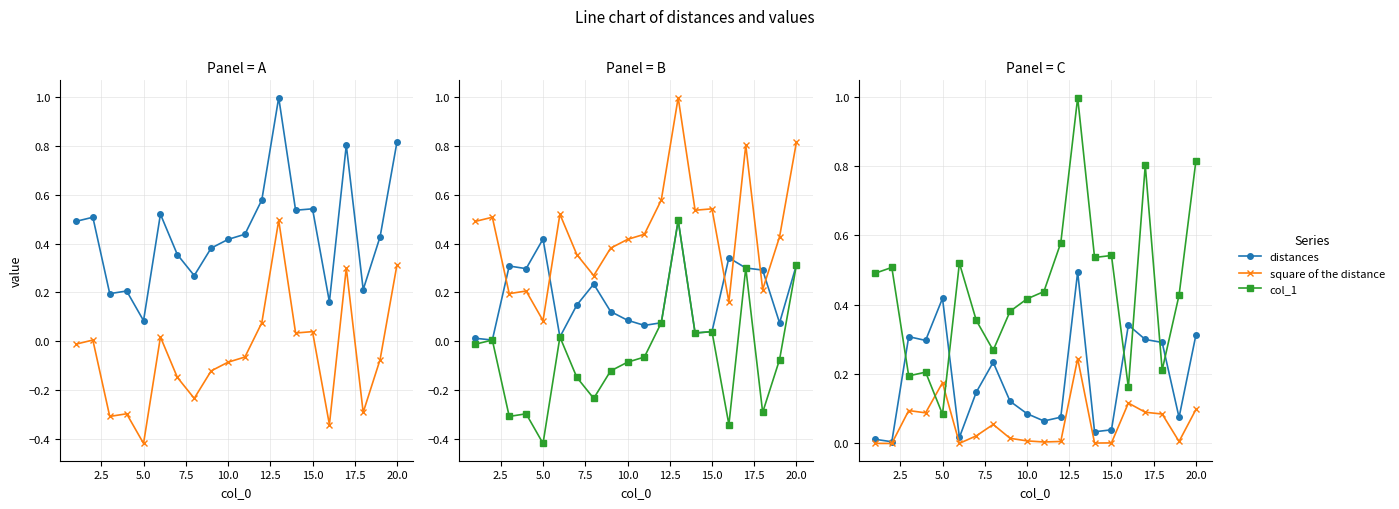

Which series has the largest total across all categories?

col_1